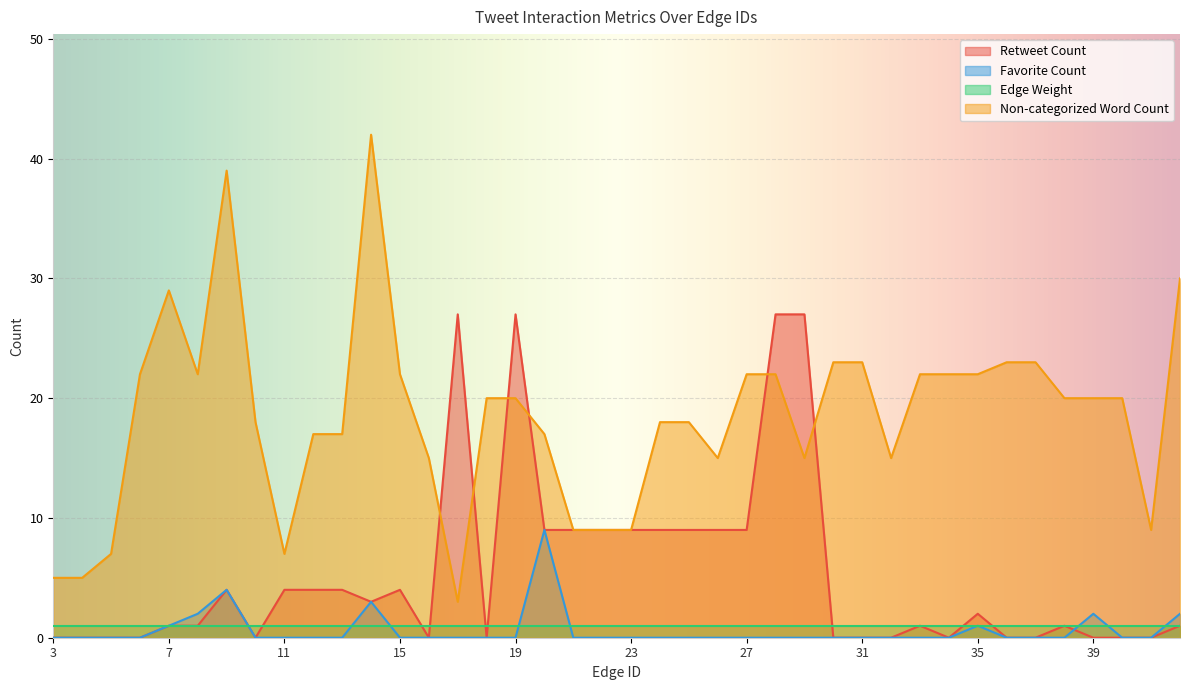

Which series has the largest range (max minus min)?

Non-categorized Word Count